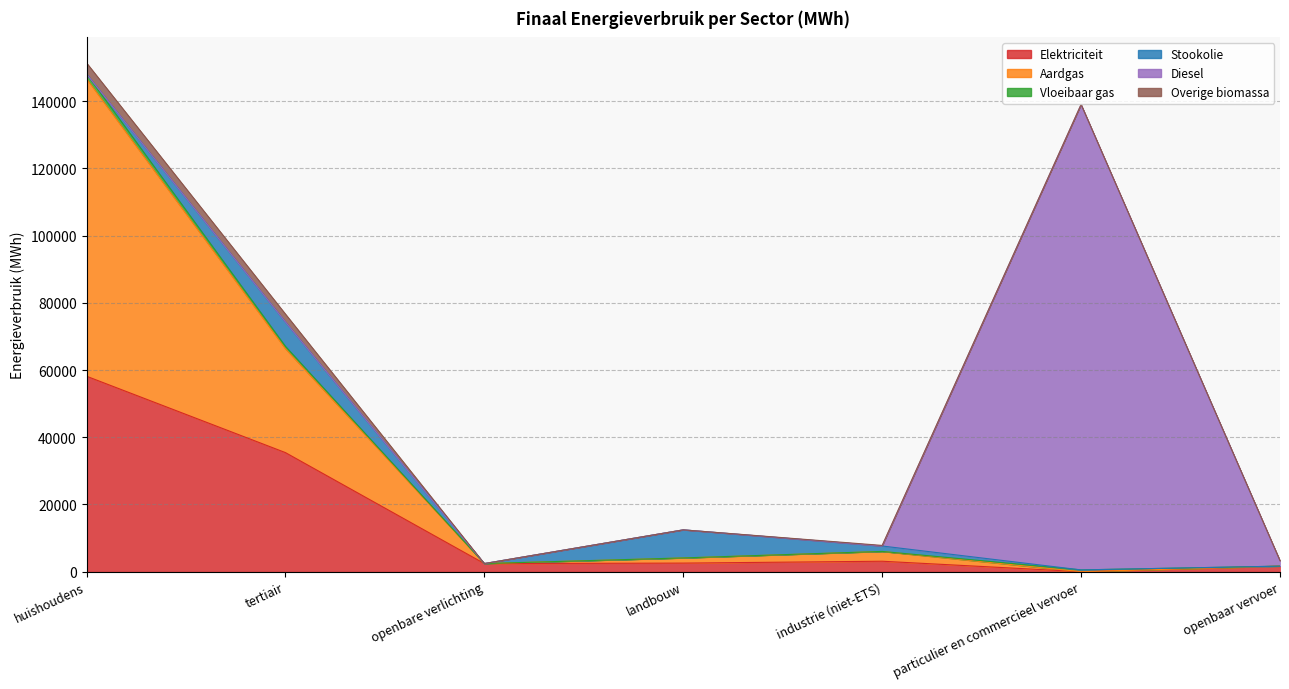

Reading left to right, extract all data points from this chart.

Elektriciteit: 58160.7	35434.6	2422.1	2557.9	3116.5	3.1	1651.0
Aardgas: 88512.0	30902.2	0.0	1518.6	2892.1	8.0	0.0
Vloeibaar gas: 1421.6	723.0	0.0	24.1	24.3	525.1	0.0
Stookolie: 0.0	7240.5	0.0	8347.3	1616.3	0.0	0.0
Diesel: 0.0	0.0	0.0	0.0	0.0	138473.2	1644.7
Overige biomassa: 3303.8	2369.0	0.0	0.0	173.2	0.0	0.0